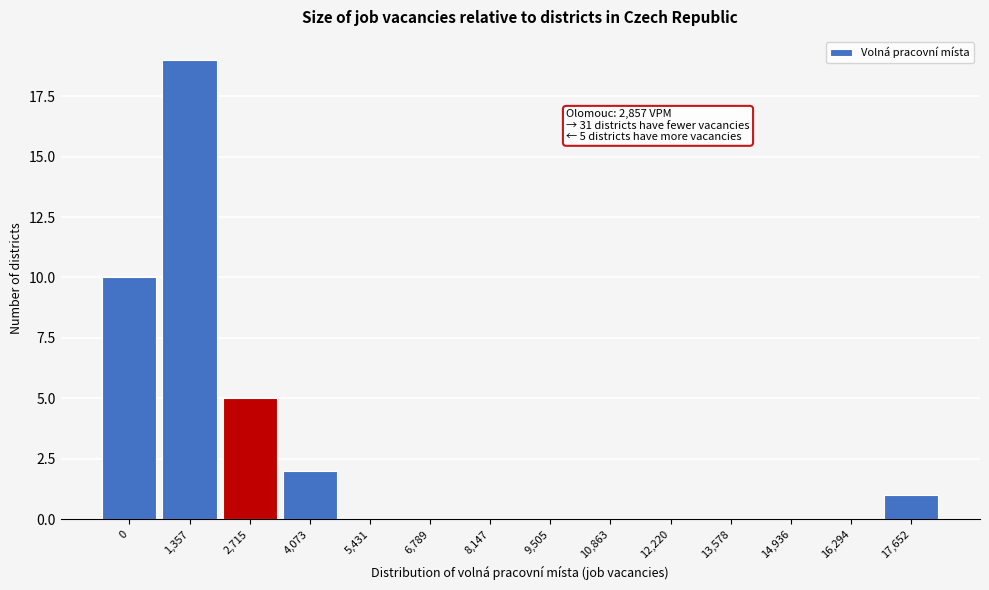

Reading left to right, list all the values displayed in this chart.

0=10	1,357=19	2,715=5	4,073=2	5,431=0	6,789=0	8,147=0	9,505=0	10,863=0	12,220=0	13,578=0	14,936=0	16,294=0	17,652=1